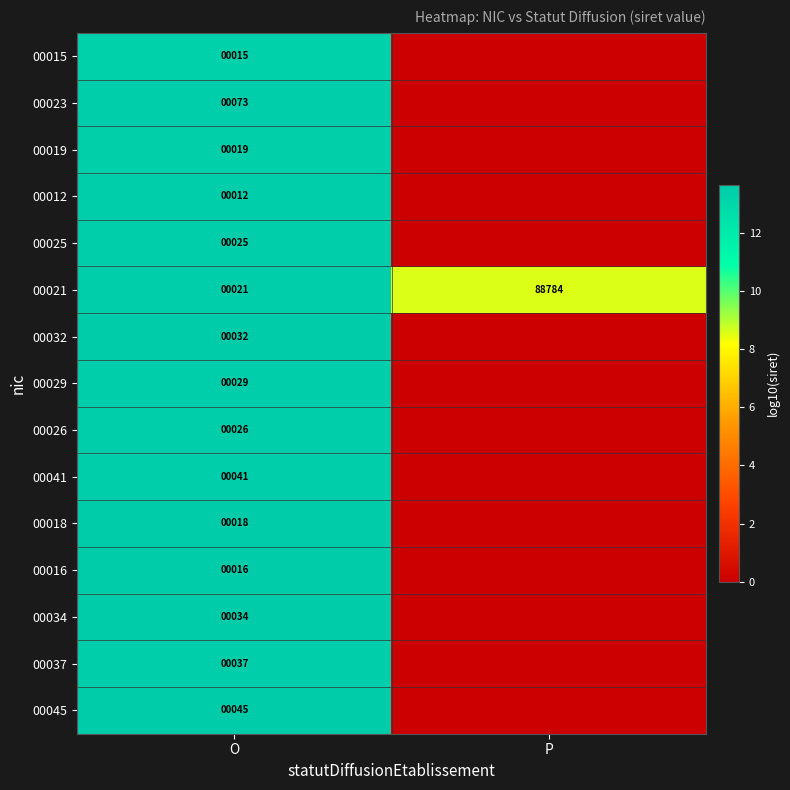

Is the value of 00023 at O greater than the value of 00019 at O?

Yes